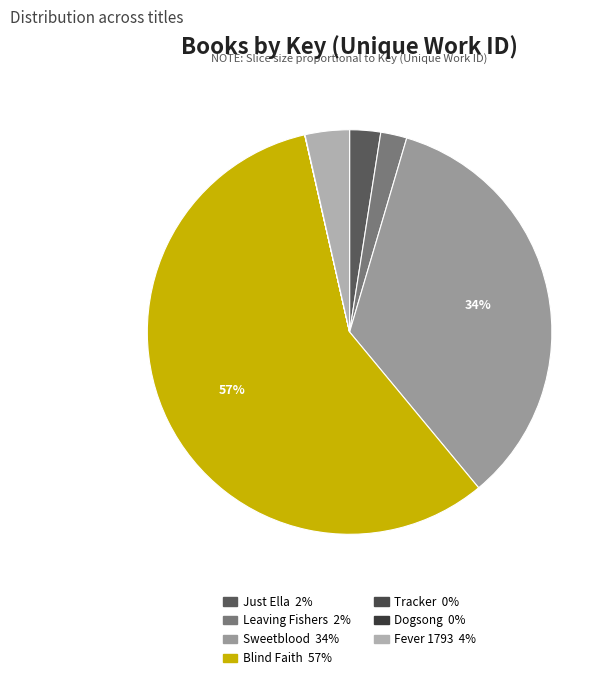

To the nearest percent, what is the difference between the Sweetblood and Blind Faith slice percentages?

23%